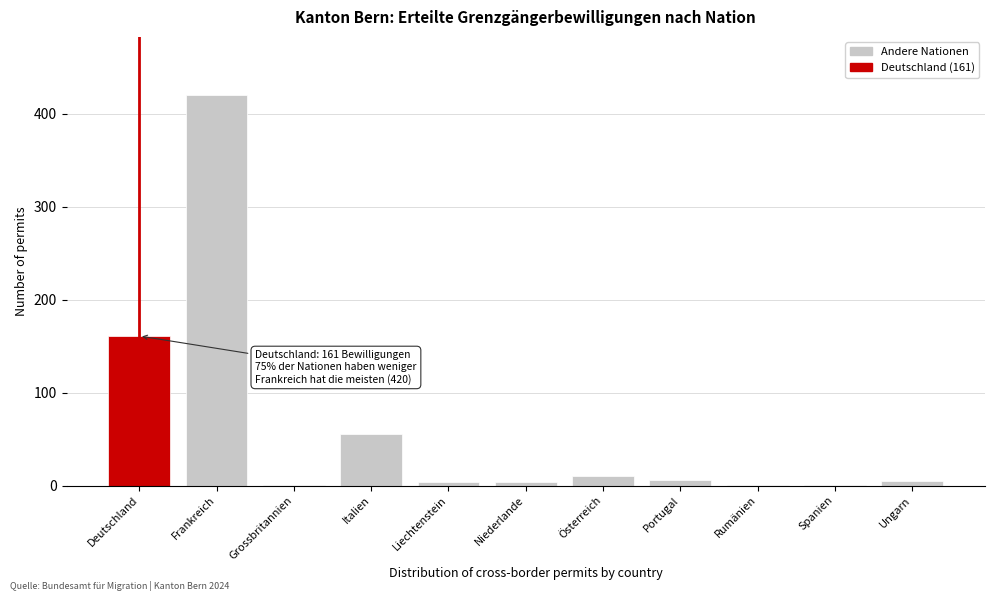

Approximately how many times larger is the value at Deutschland compared to Österreich?

16.1